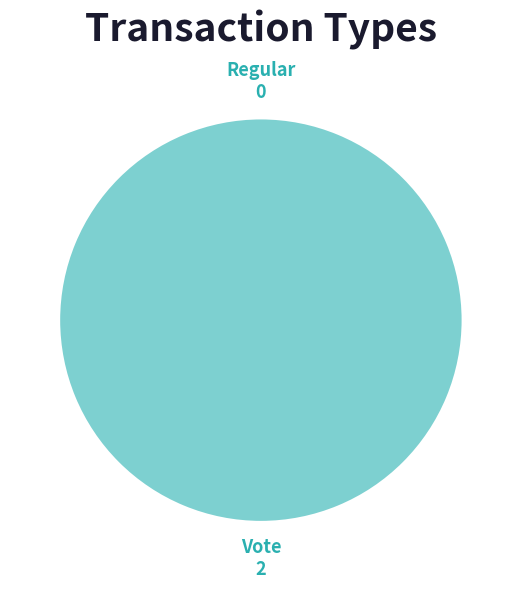

Is it true that Vote is 100% of the pie?

True